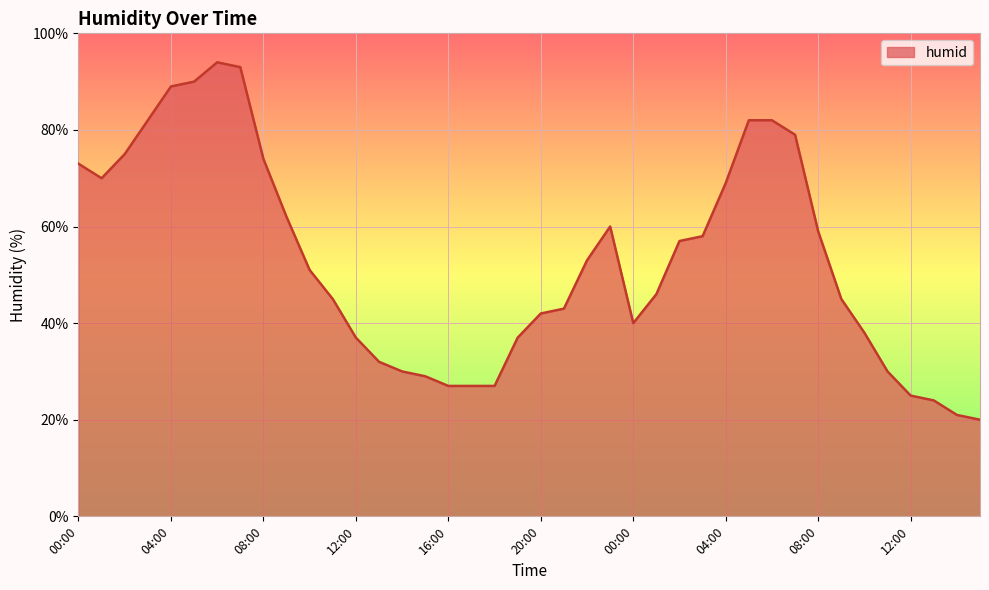

What is the greatest value displayed?

94